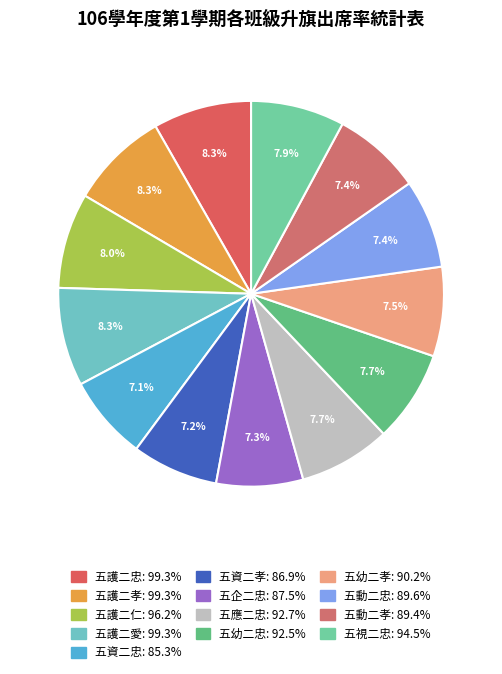

To the nearest percent, what is the difference between the largest and smallest slice percentages?

1%